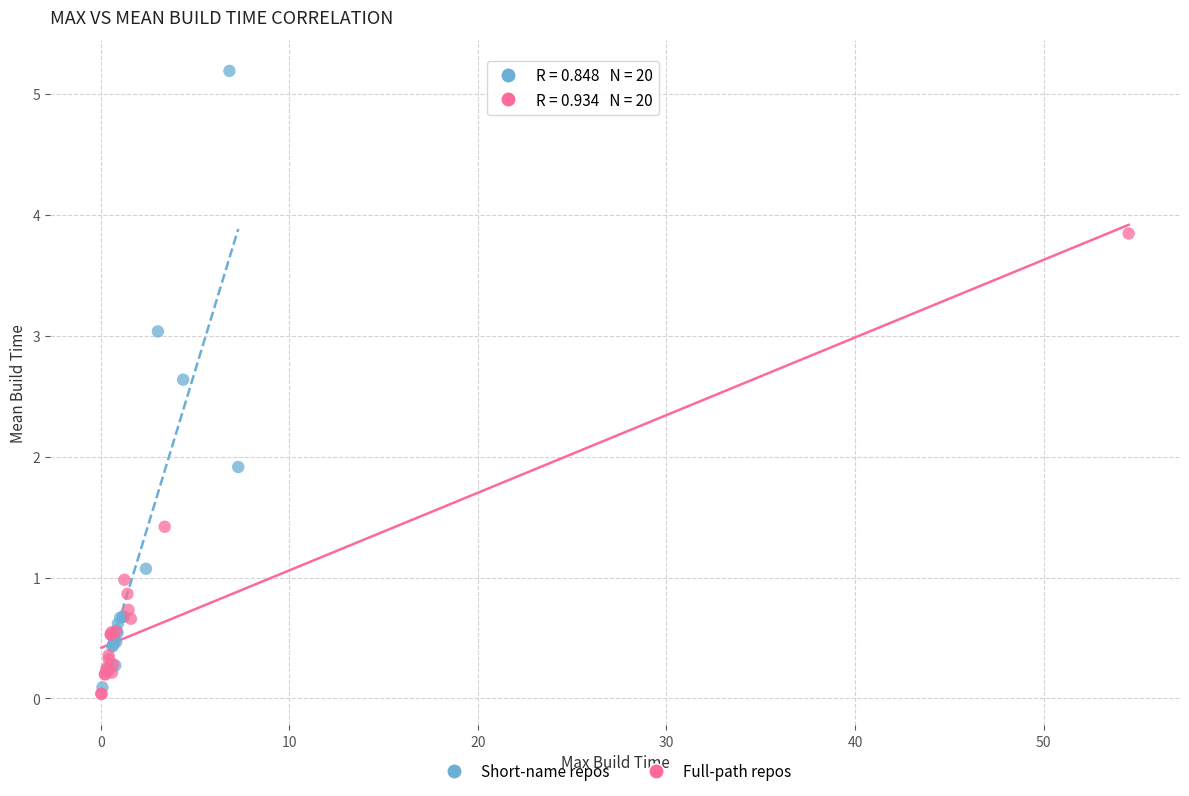

Which series has the widest spread of Y values?

Short-name repos